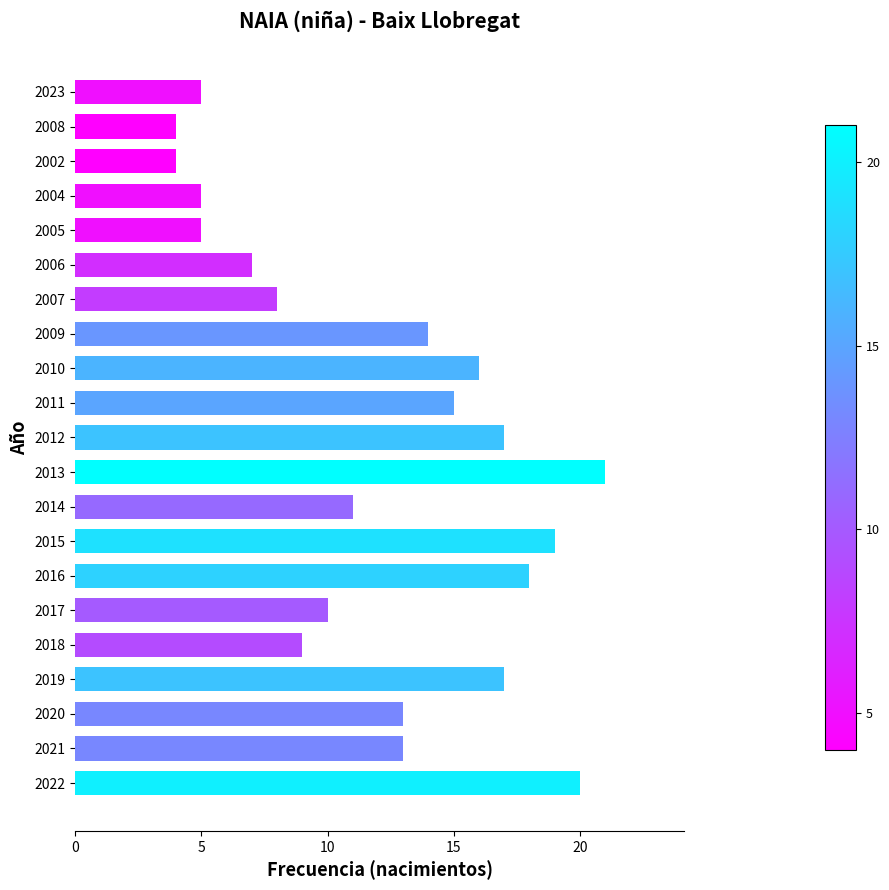

True or false: the data shows 8 at 2007.

True